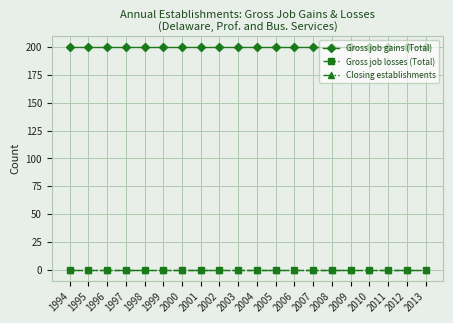

Reading left to right, what are all the values shown in this chart?

Gross job gains (Total): 1994=200	1995=200	1996=200	1997=200	1998=200	1999=200	2000=200	2001=200	2002=200	2003=200	2004=200	2005=200	2006=200	2007=200	2008=200	2009=200	2010=200	2011=200	2012=200	2013=200
Gross job losses (Total): 1994=0	1995=0	1996=0	1997=0	1998=0	1999=0	2000=0	2001=0	2002=0	2003=0	2004=0	2005=0	2006=0	2007=0	2008=0	2009=0	2010=0	2011=0	2012=0	2013=0
Closing establishments: 1994=0	1995=0	1996=0	1997=0	1998=0	1999=0	2000=0	2001=0	2002=0	2003=0	2004=0	2005=0	2006=0	2007=0	2008=0	2009=0	2010=0	2011=0	2012=0	2013=0